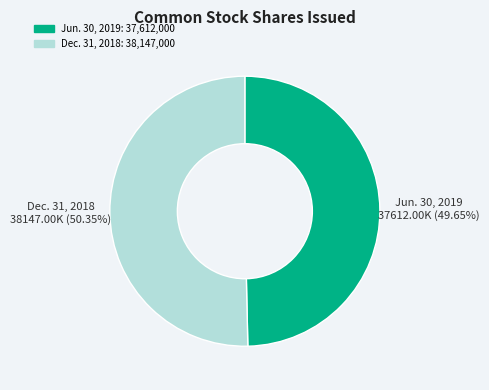

Is there a majority slice in this chart?

Yes